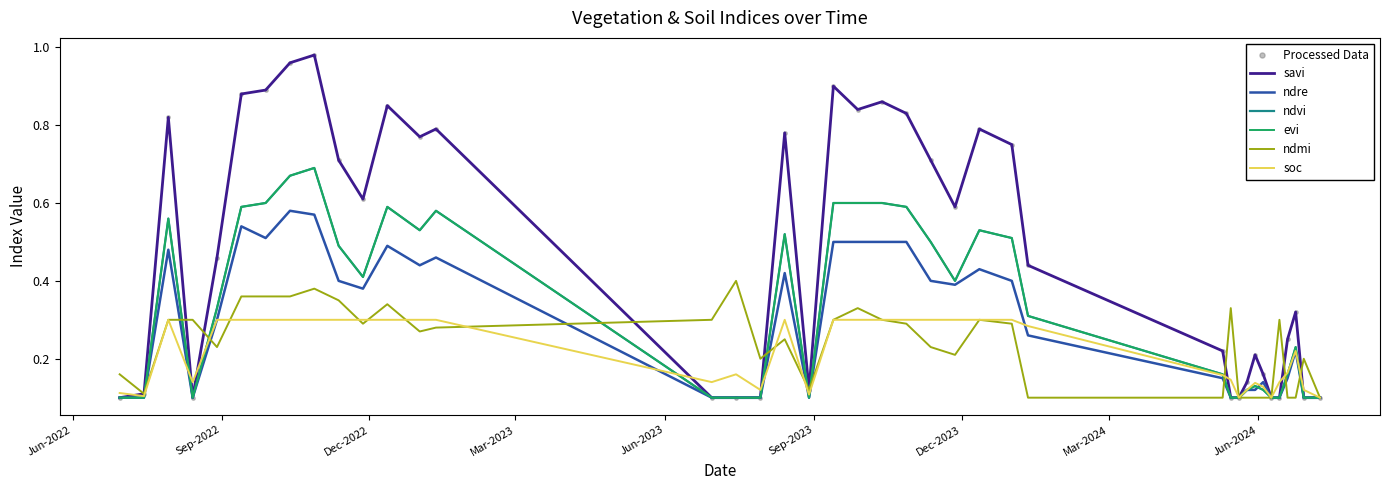

At which category is the sum across all series the highest?

28-10-2022